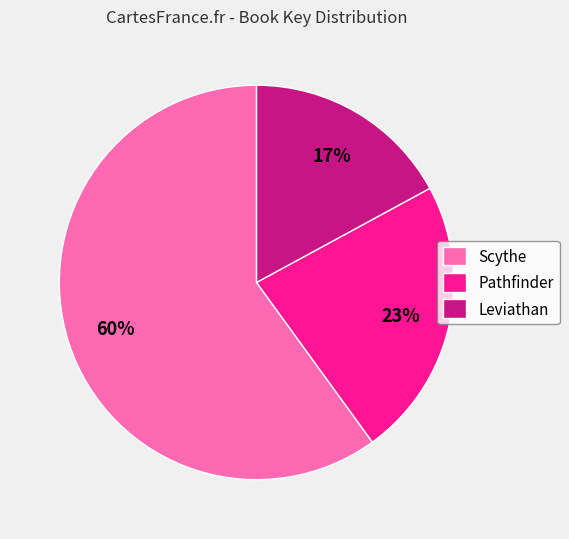

Is it true that Scythe is 74% of the pie?

False